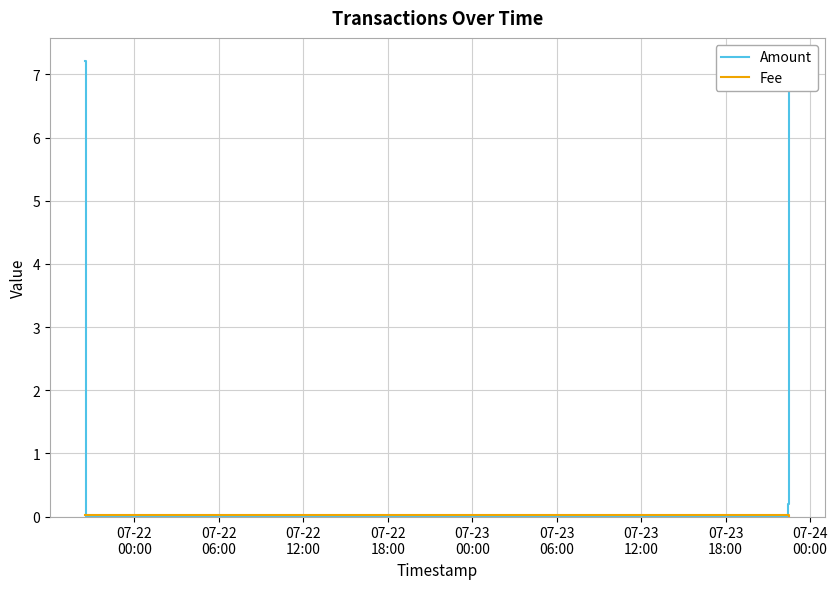

The Fee series shows 0.0 at 07-22
12:00. True or false?

True